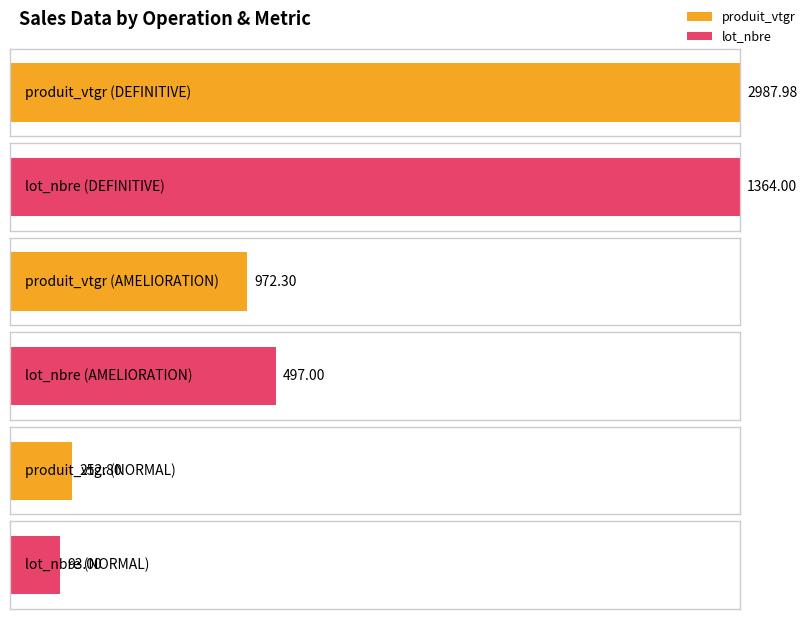

The value of produit_nbre at DEFINITIVE is 179.6. True or false?

False